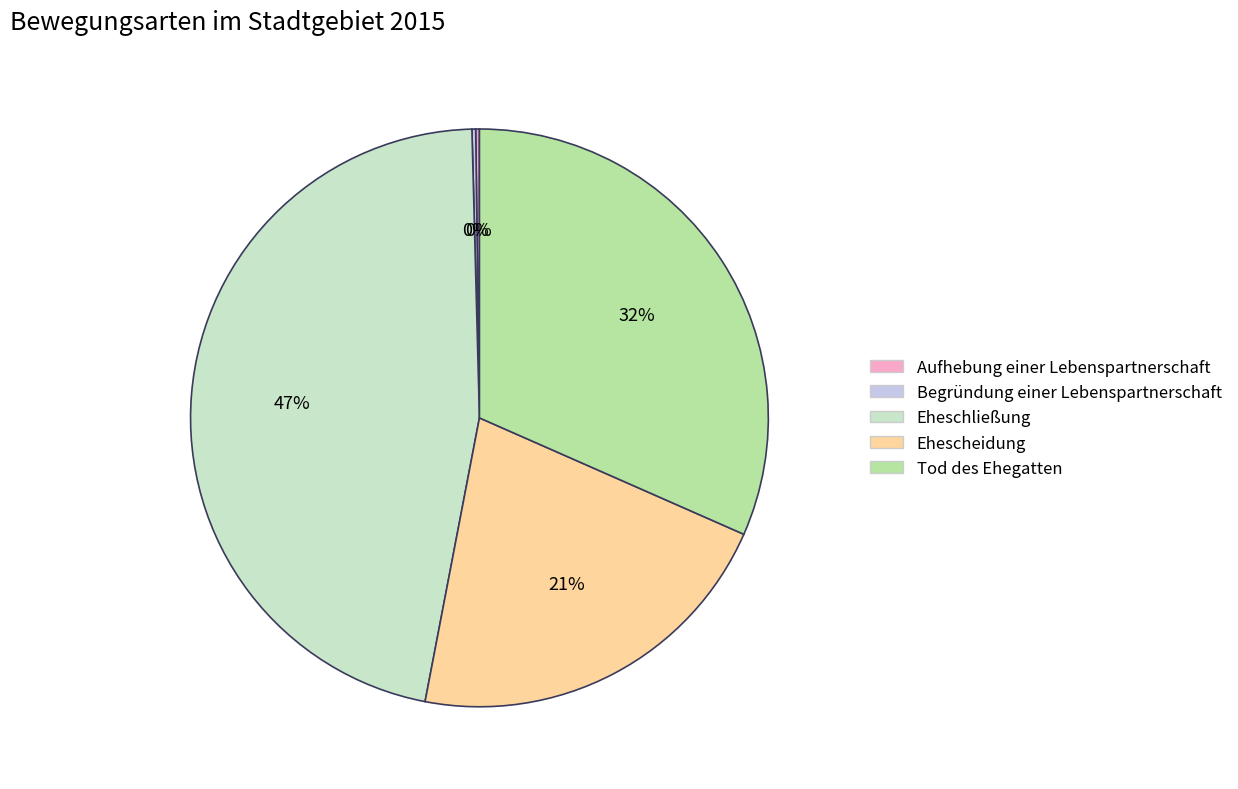

To the nearest percent, what is the combined percentage of Eheschließung and Ehescheidung?

68%